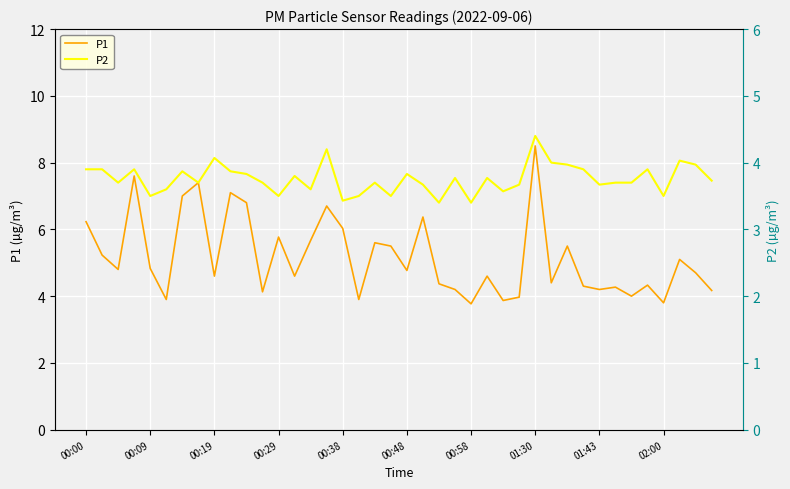

Is the value of P2 at 38 greater than the value of P1 at 29?

No